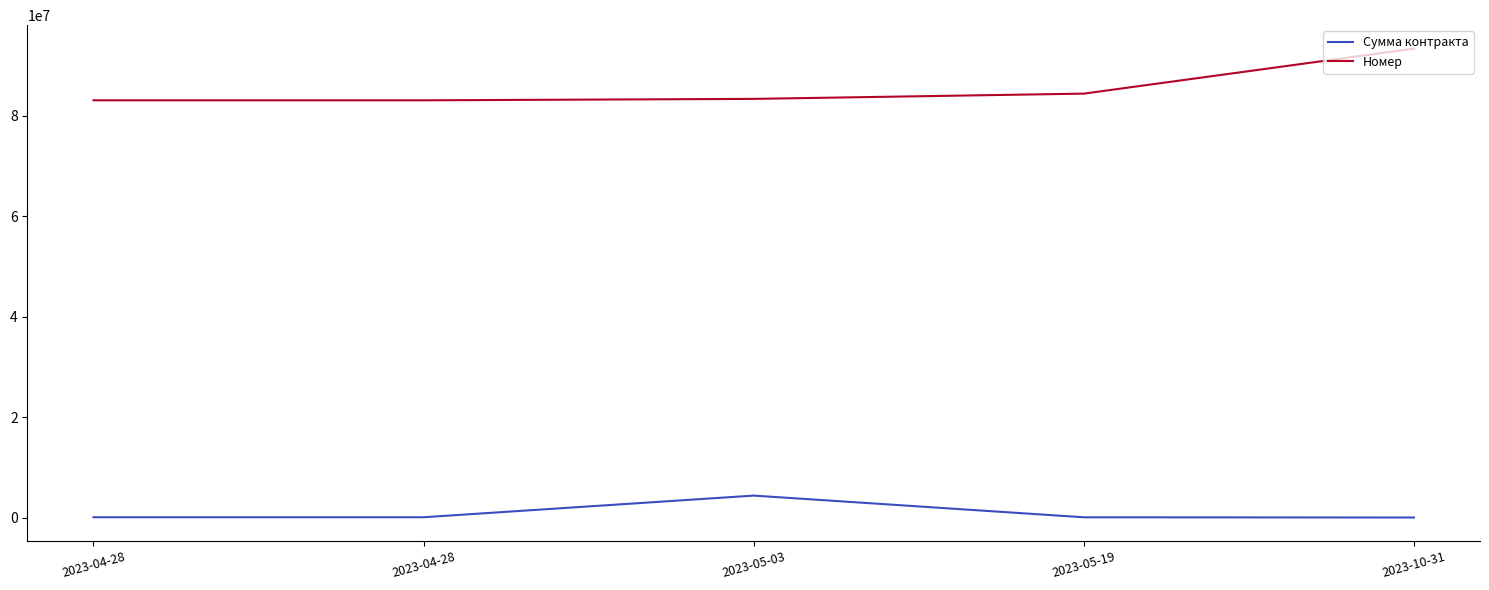

Reading right to left, list all the values displayed in this chart.

Сумма контракта: 37564	84000	4402679	93610	93610
Номер: 93401788	84439214	83392116	83107069	83107068